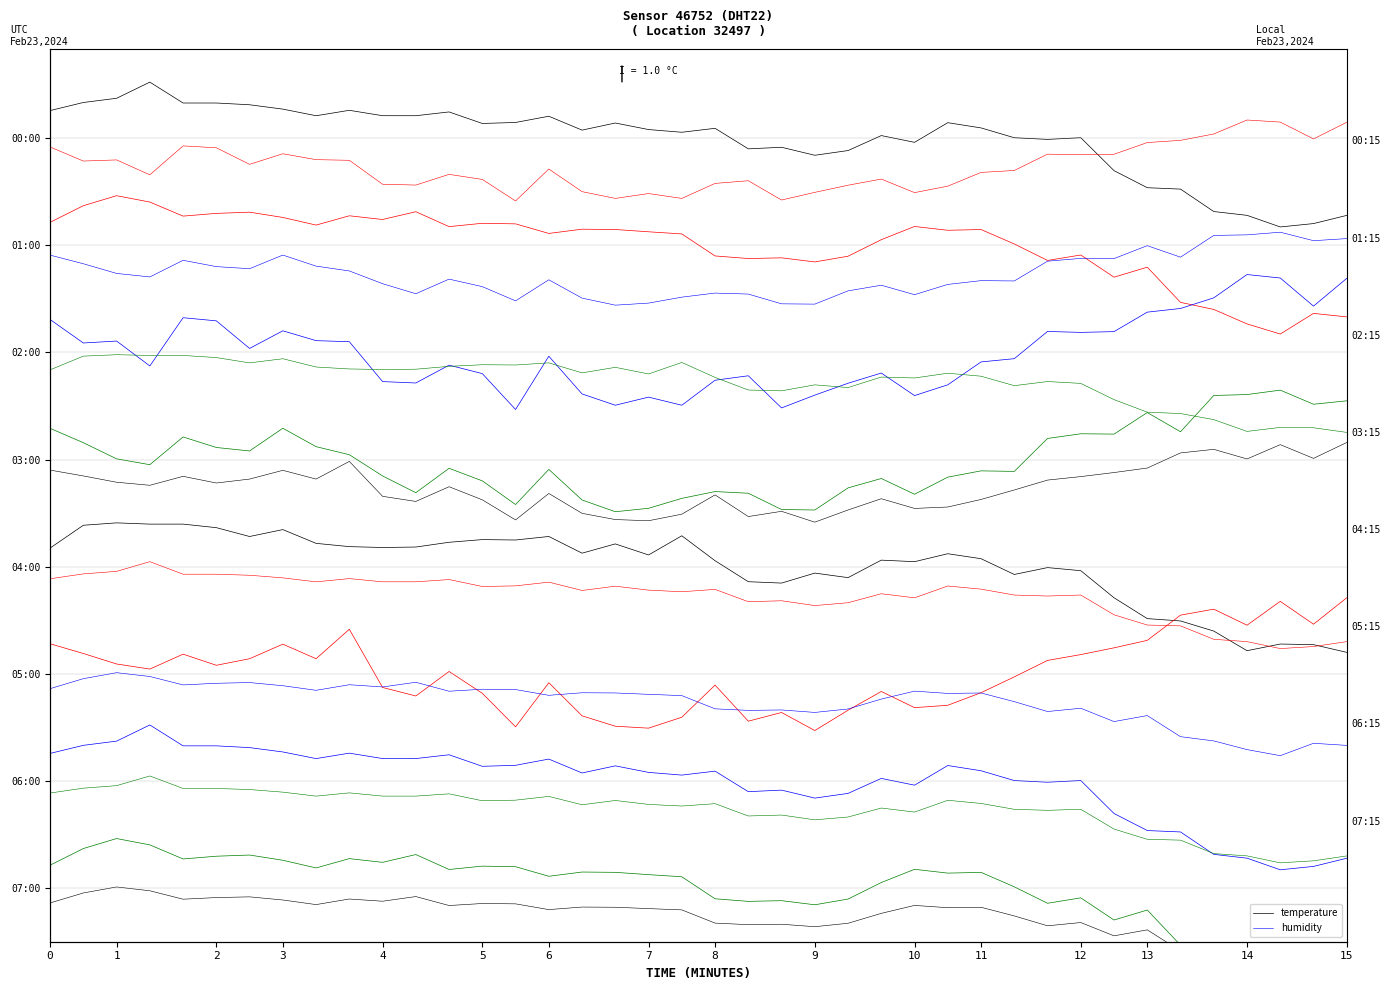

Where is the first local minimum for humidity?

1